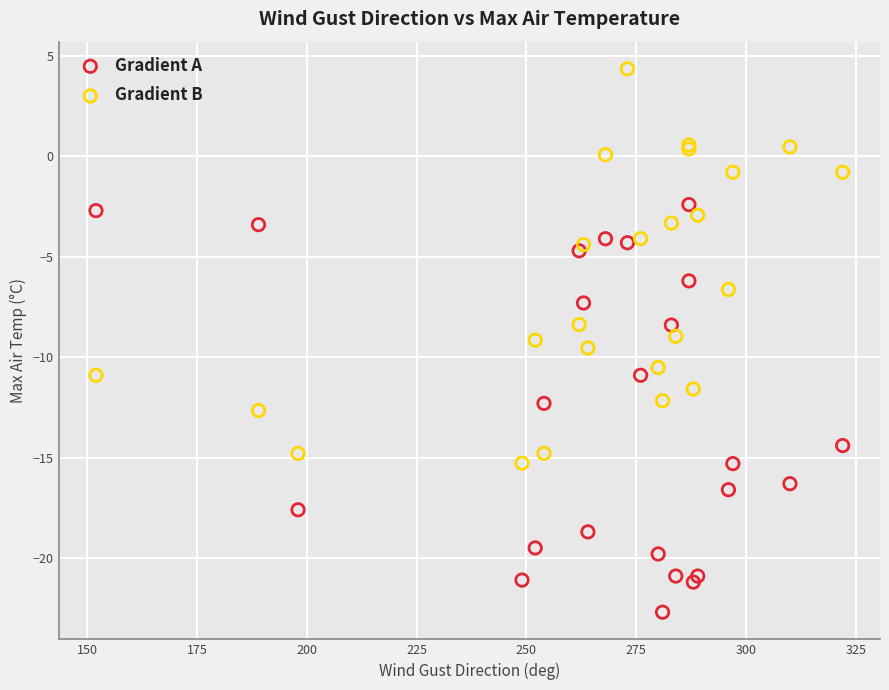

What are all the series names shown in the legend?

Gradient A, Gradient B